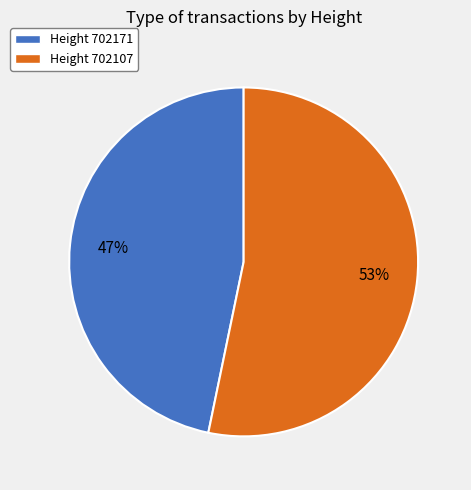

Does any single category account for the majority?

Yes